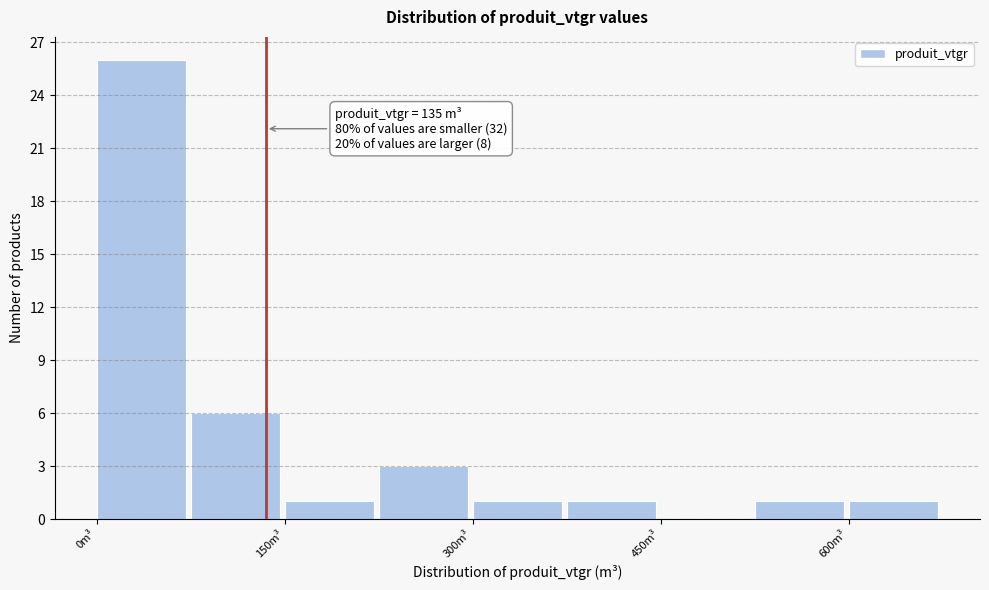

Read against the x-axis, roughly where is the centre of the tallest bar?

40